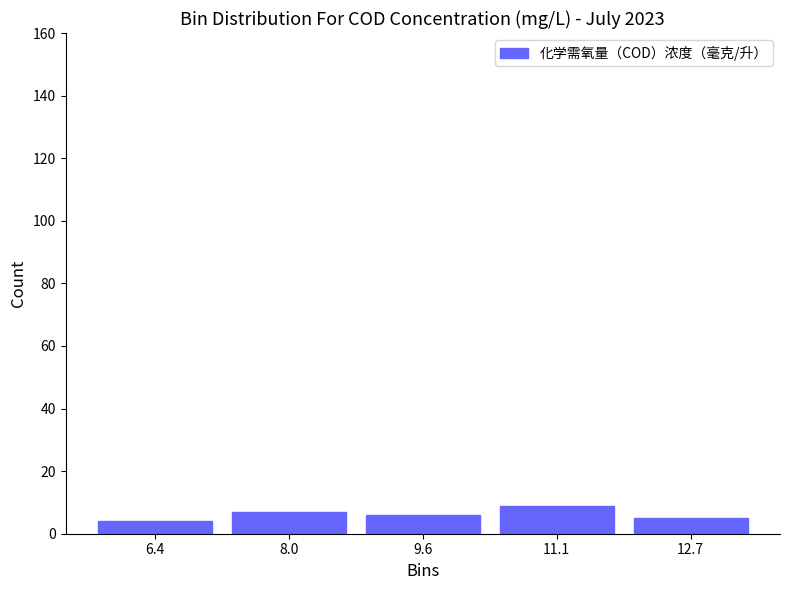

Over which range of the x-axis is the bar tallest?

10.4 to 12.0